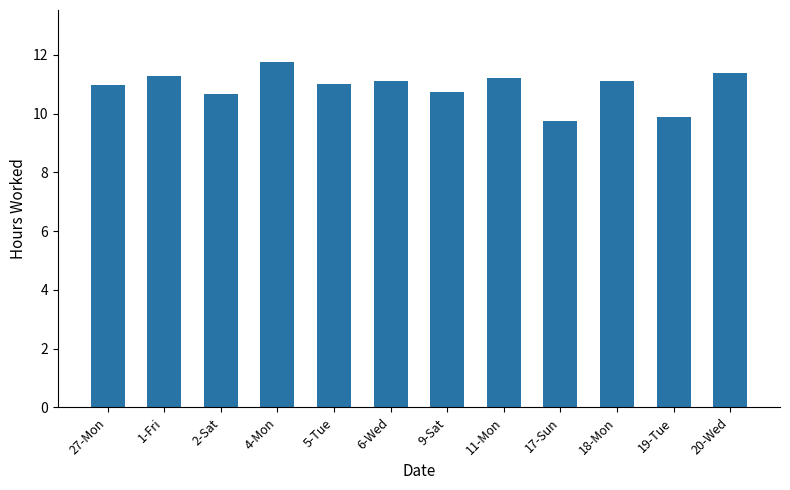

What is the approximate value at 1-Fri?

11.3